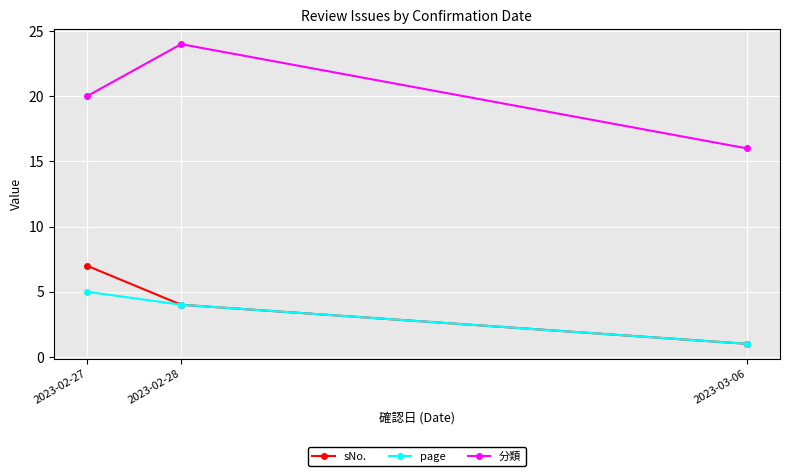

What is the average value of the 分類 series?

20